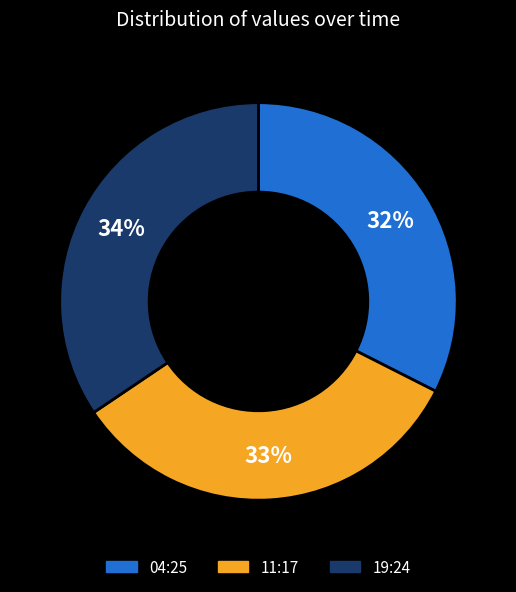

Is there a majority slice in this chart?

No